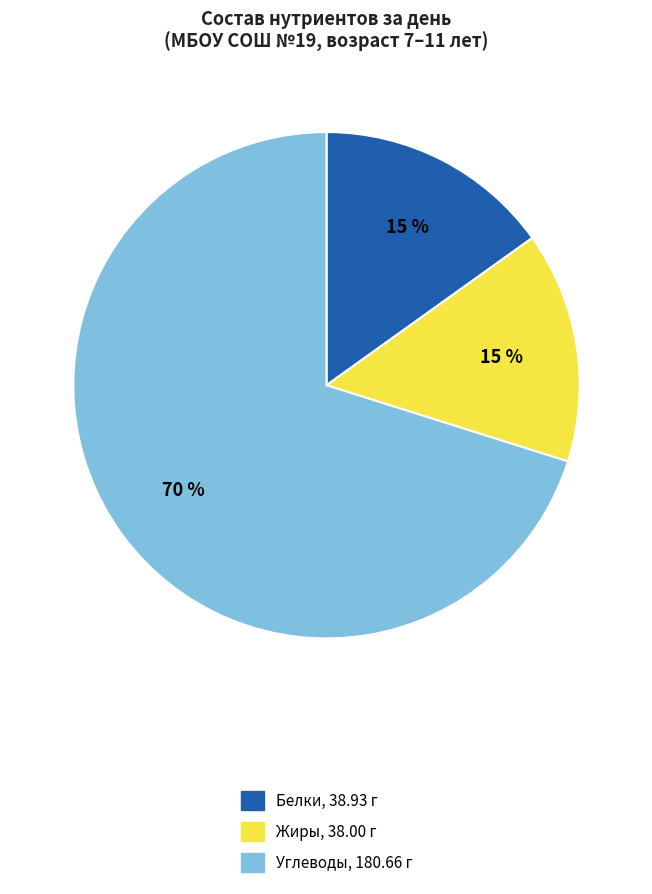

What is the largest slice in the pie chart?

Углеводы, 180.66 г